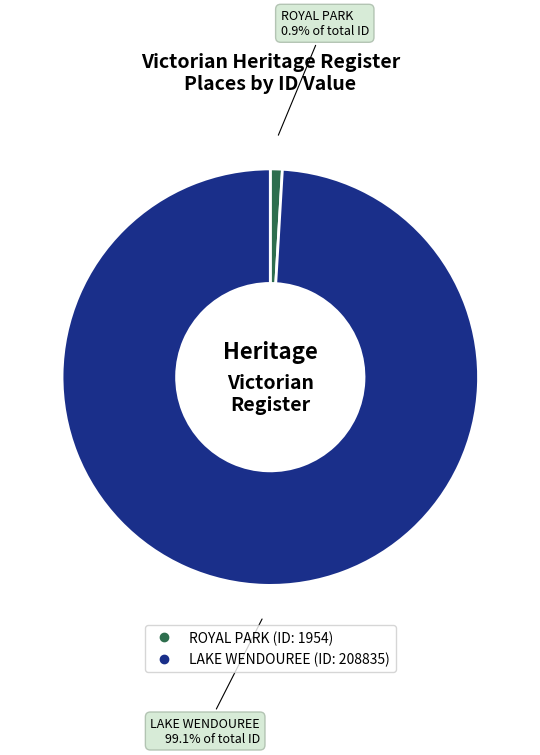

Is it true that LAKE WENDOUREE is 99% of the pie?

True